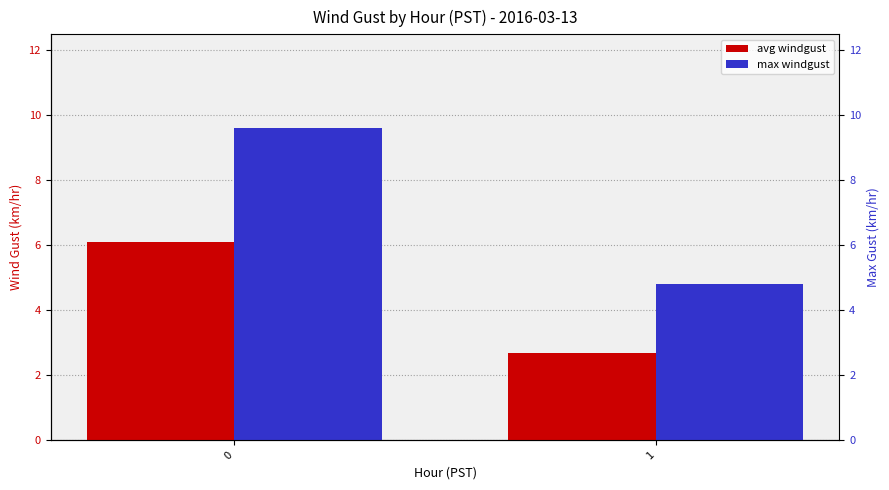

At 0, list the series in order from smallest to largest.

avg windgust, max windgust